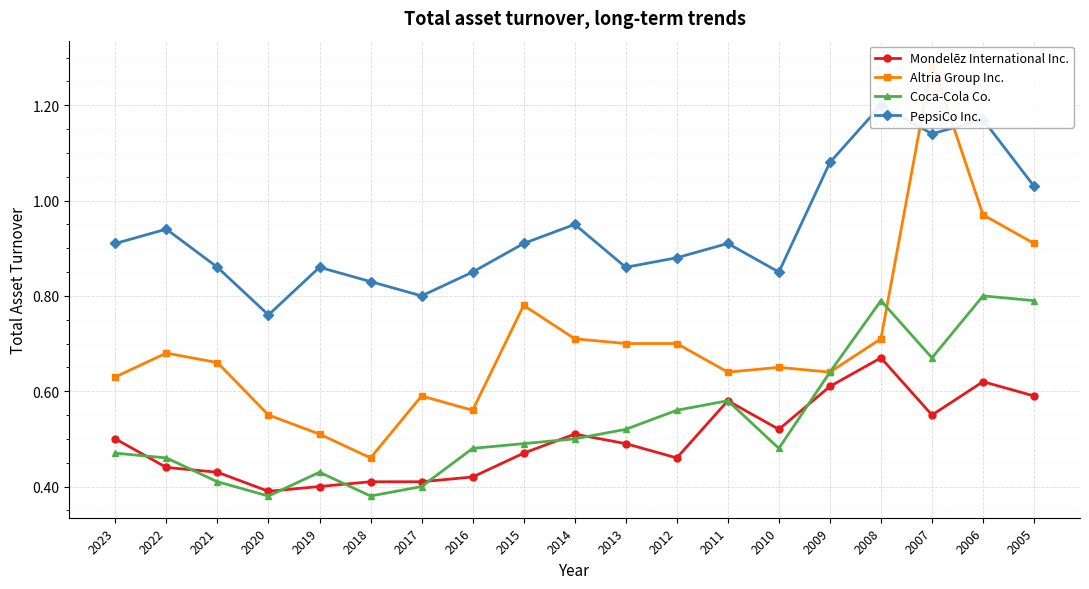

What is the difference between the maximum and minimum values in the PepsiCo Inc. series?

0.4